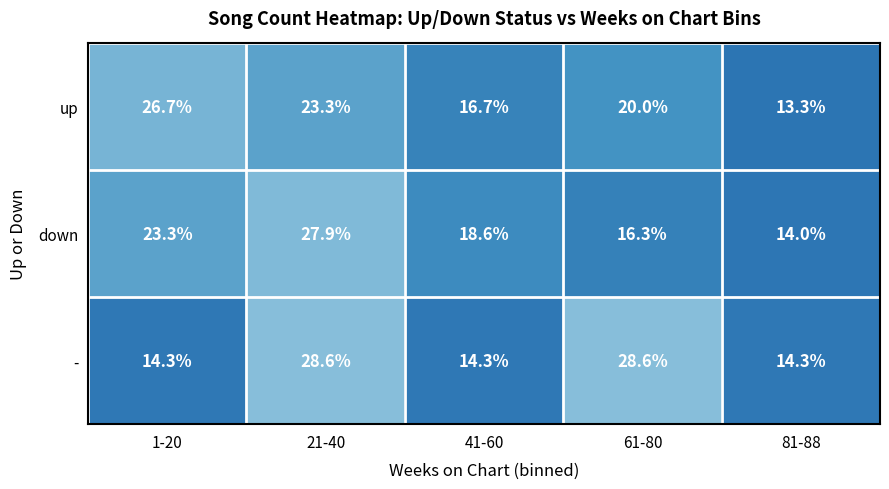

True or false: - has a value of 10.1 at 21-40.

False